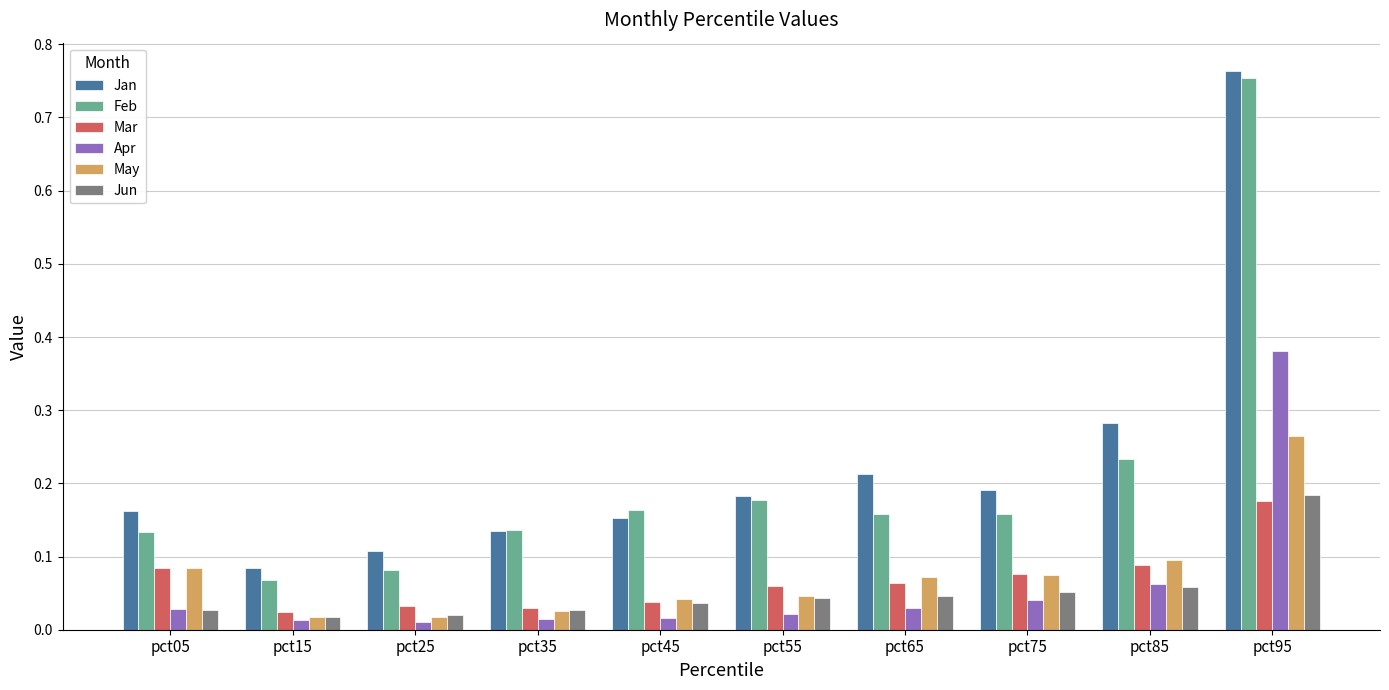

Which series has the widest spread of values?

Feb